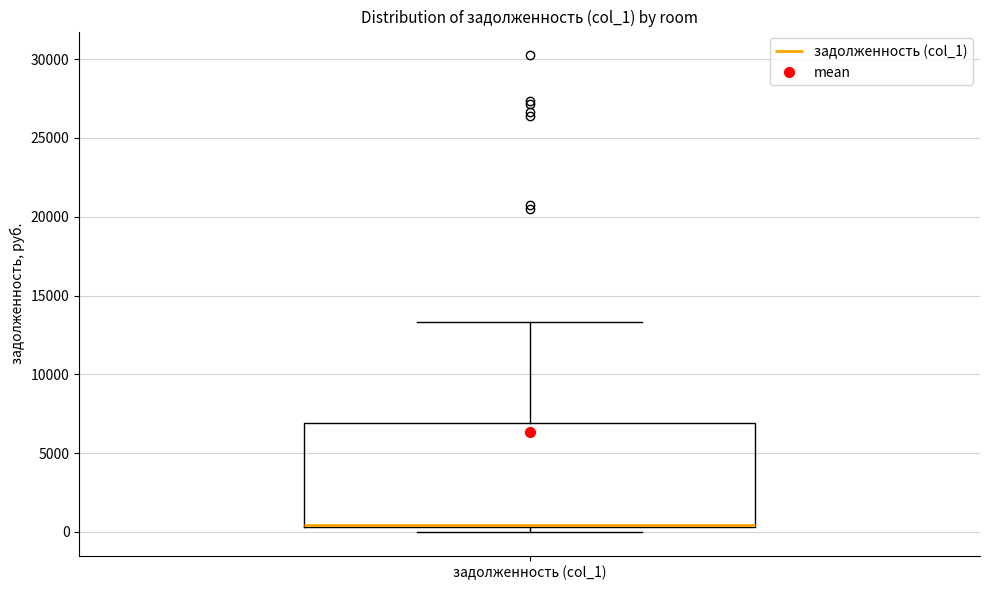

Where is the lower edge of the box for задолженность (col_1) on the y-axis? The values are not printed on the chart, so give them approximately, as read against the axis.

500